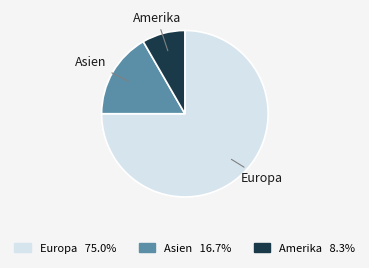

What is the smallest slice in the pie chart?

Amerika